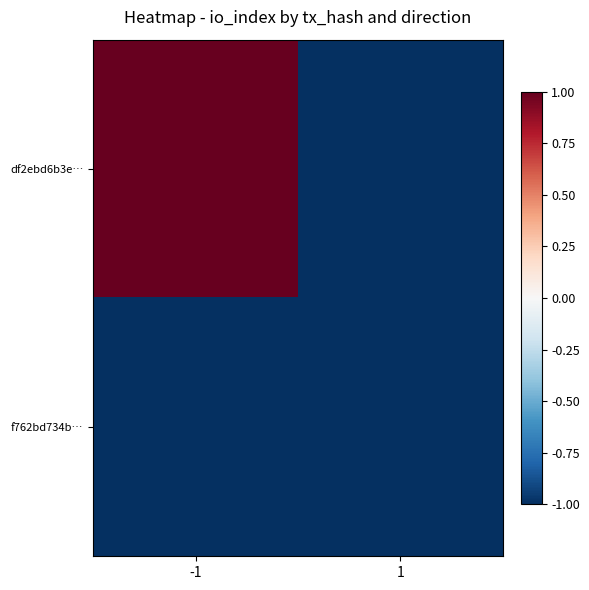

Reading left to right, transcribe all the data shown in this chart.

df2ebd6b3e…: -1=1.0	1=-1.0
f762bd734b…: -1=-1.0	1=-1.0